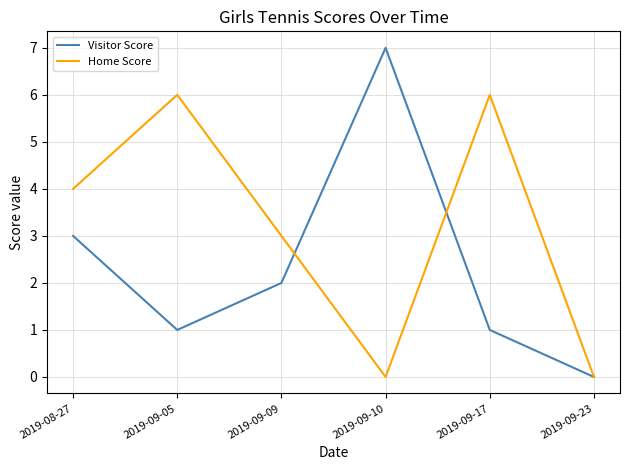

Rank the series by their maximum value, from lowest to highest.

Home Score, Visitor Score